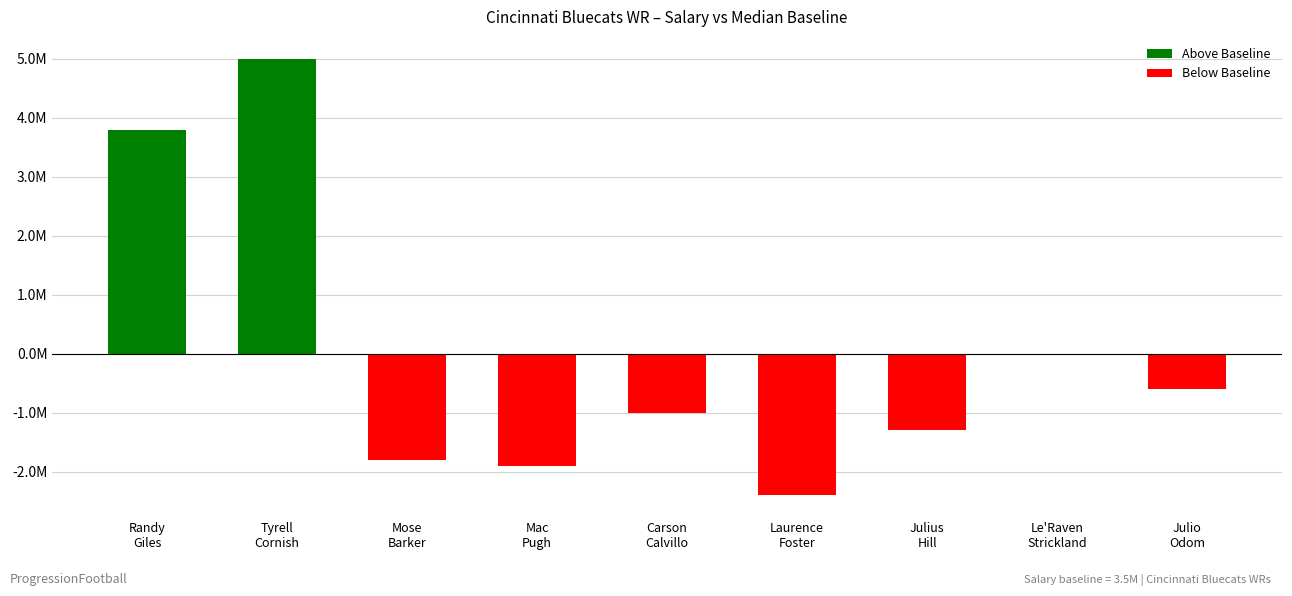

Are the bars horizontal?

No